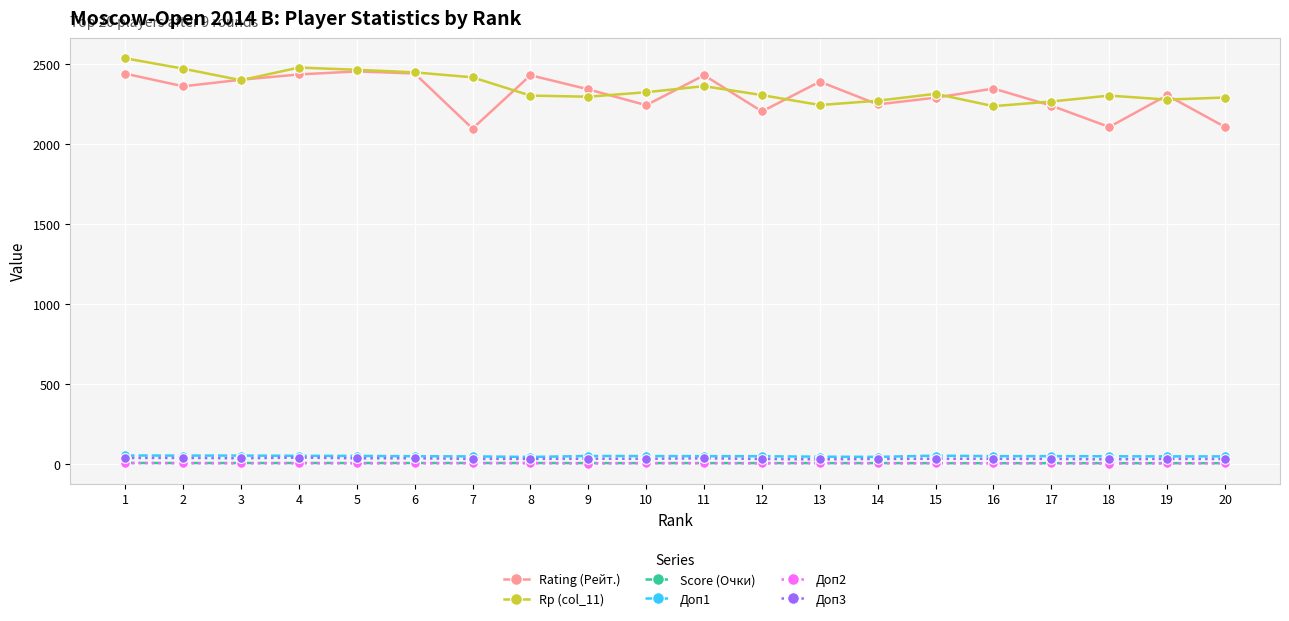

Is the value of Score (Очки) at 16 greater than the value of Доп1 at 6?

No